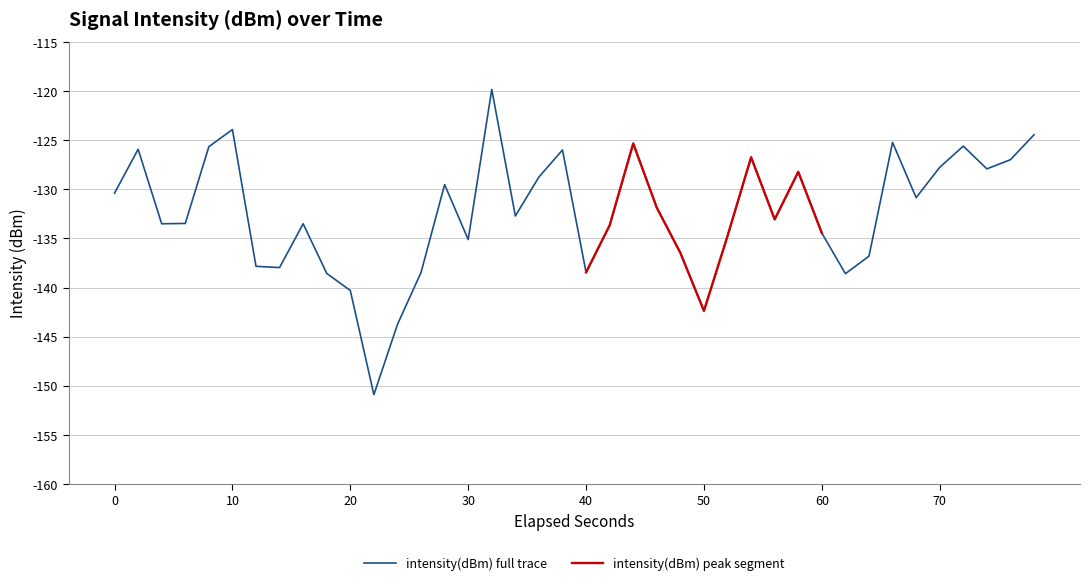

What is the average value?

-132.4